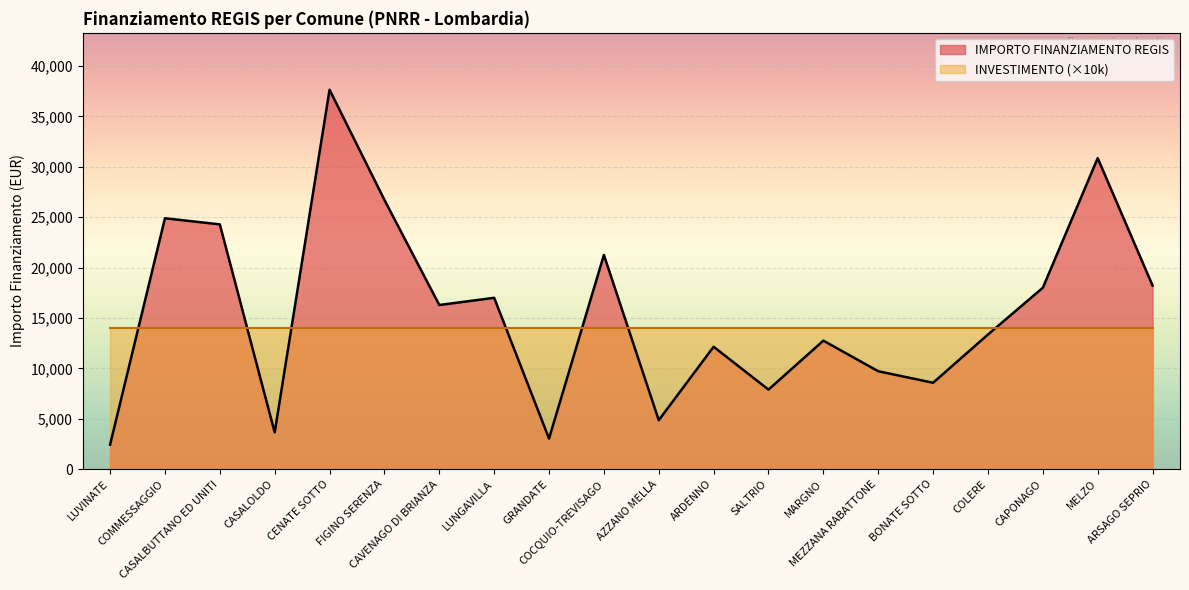

Rank the categories by value from lowest to highest.

LUVINATE, GRANDATE, CASALOLDO, AZZANO MELLA, SALTRIO, BONATE SOTTO, MEZZANA RABATTONE, ARDENNO, MARGNO, COLERE, CAVENAGO DI BRIANZA, LUNGAVILLA, CAPONAGO, ARSAGO SEPRIO, COCQUIO-TREVISAGO, CASALBUTTANO ED UNITI, COMMESSAGGIO, FIGINO SERENZA, MELZO, CENATE SOTTO